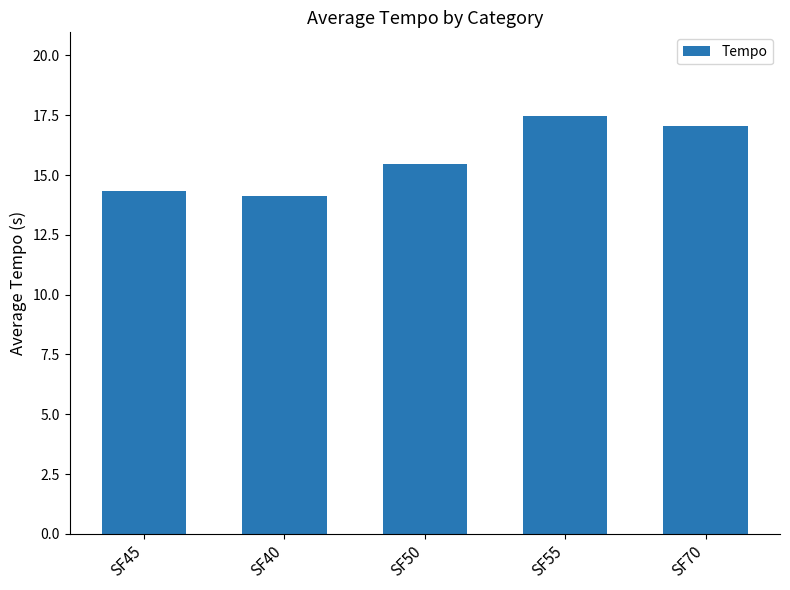

What is the sum of all values?

78.4